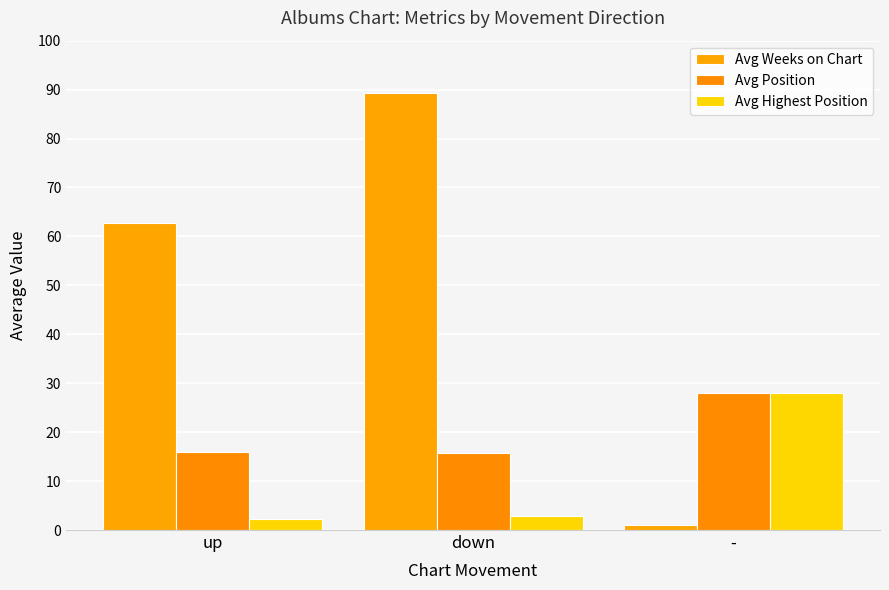

What is the minimum value for Avg Position?

15.8